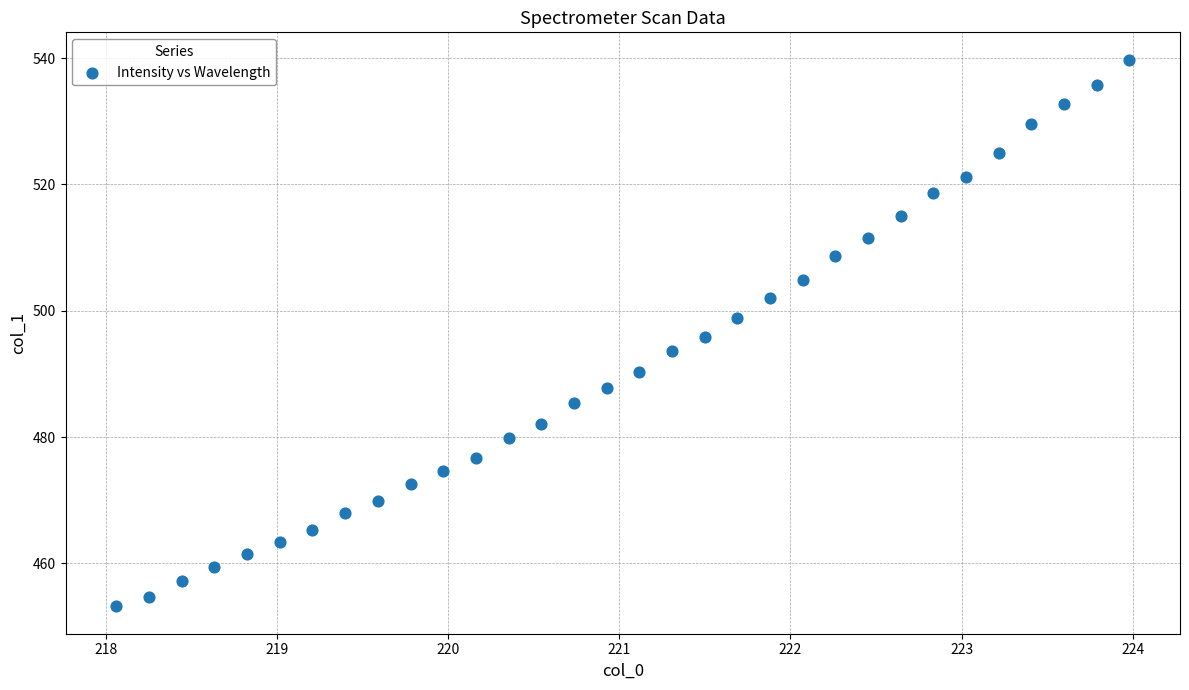

What is the range of X values (max minus min)?

5.9